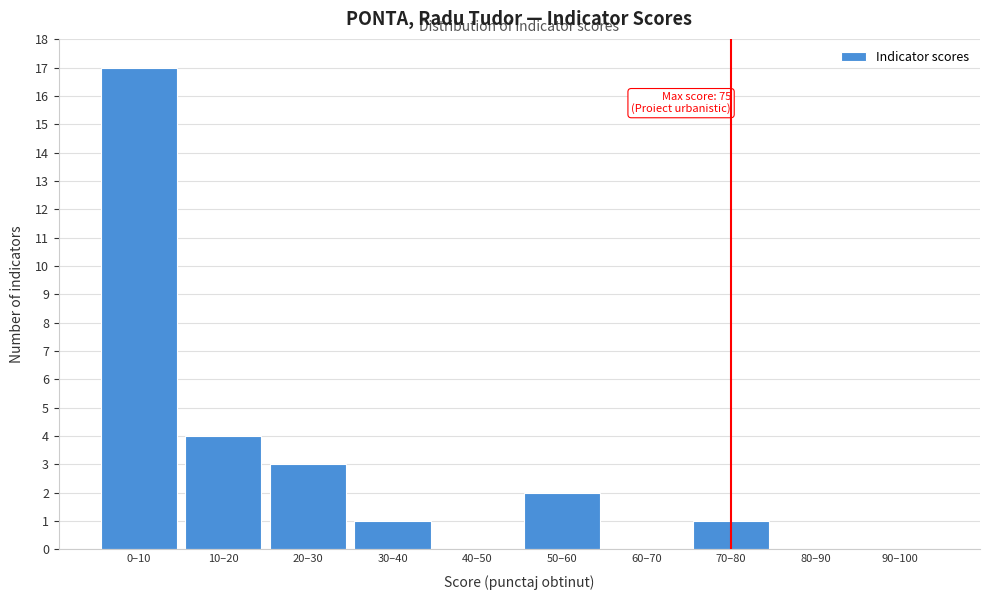

Reading left to right, extract all data points from this chart.

0–10=17	10–20=4	20–30=3	30–40=1	40–50=0	50–60=2	60–70=0	70–80=1	80–90=0	90–100=0